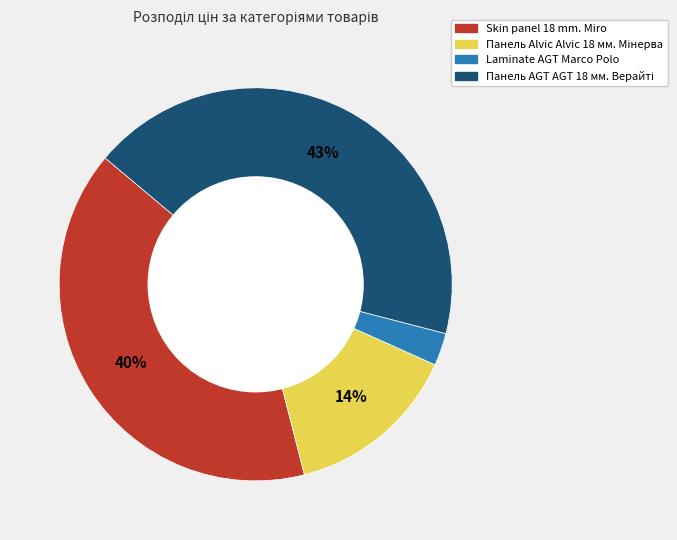

To the nearest percent, what portion does Laminate AGT Marco Polo represent?

3%